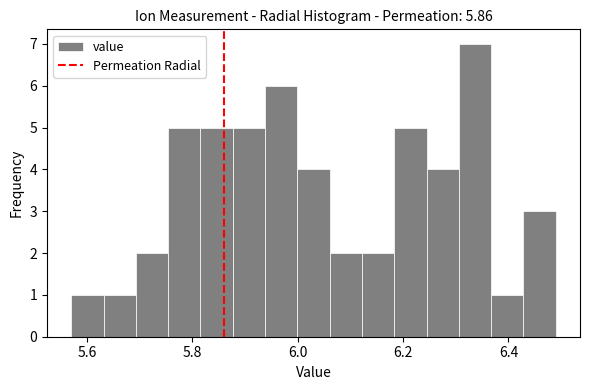

Read against the x-axis, roughly where is the centre of the tallest bar?

6.34